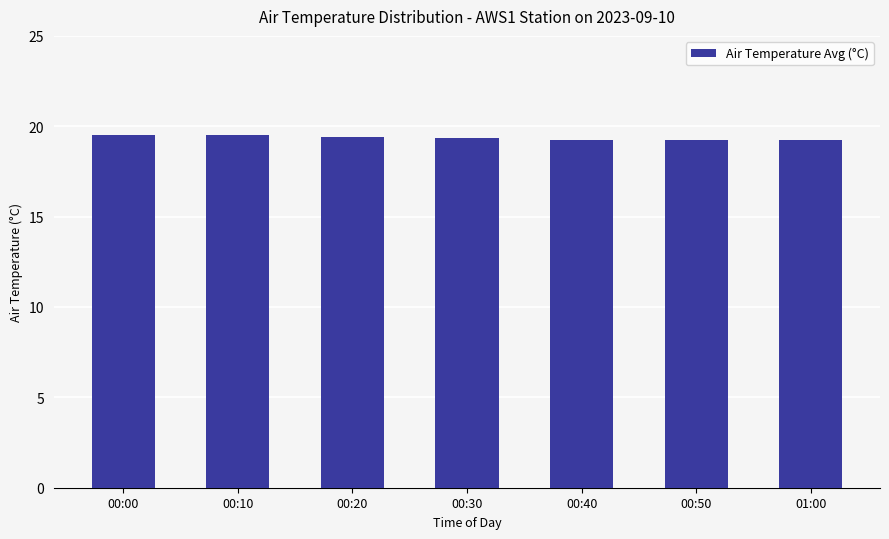

What is the value of the 5th bar from the left?

19.2